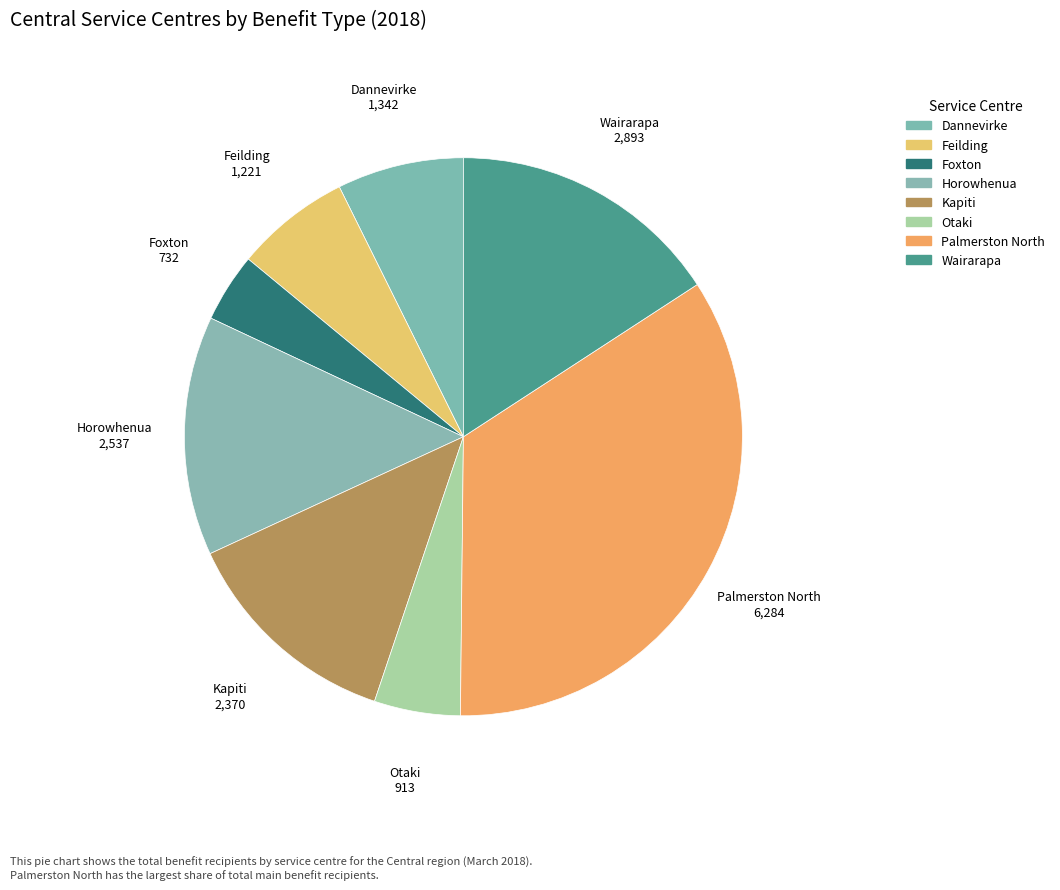

Count the number of slices in the pie.

8